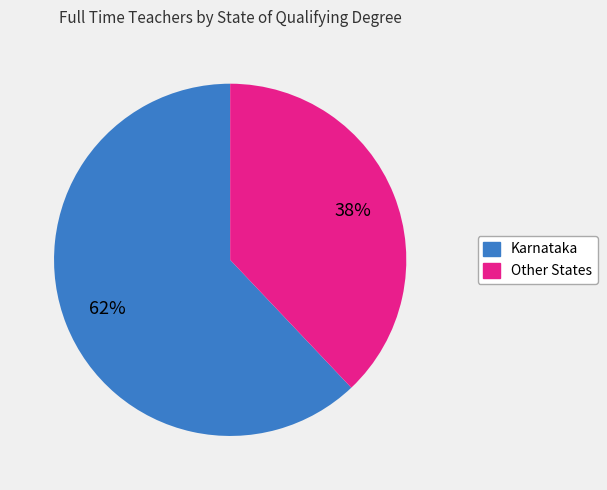

Is it true that Karnataka is 62% of the pie?

True